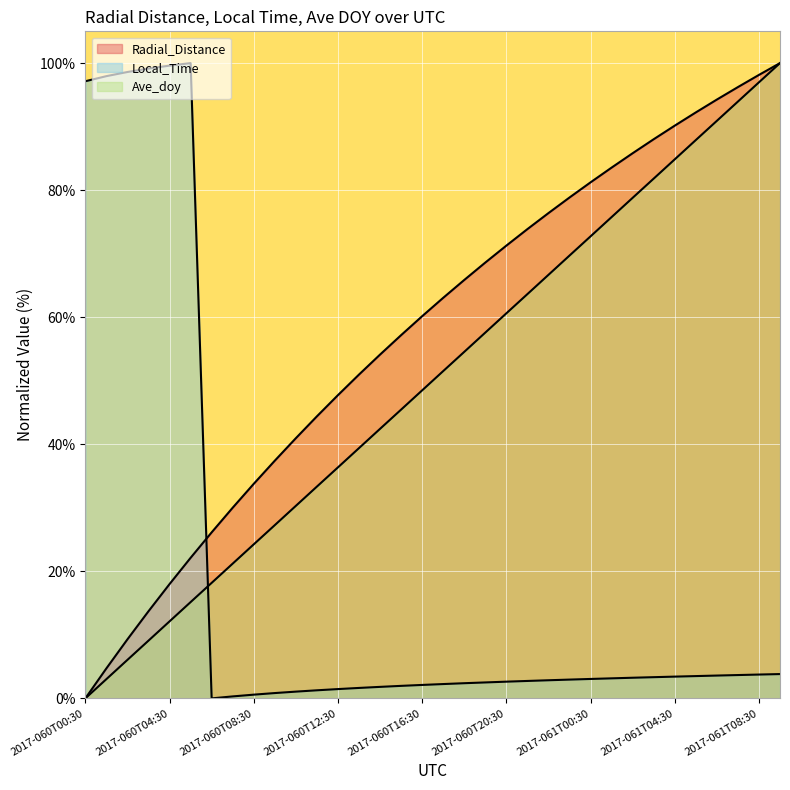

What is the difference between the Radial_Distance values at 2017-060T10:30 and 2017-060T21:30?

32.9